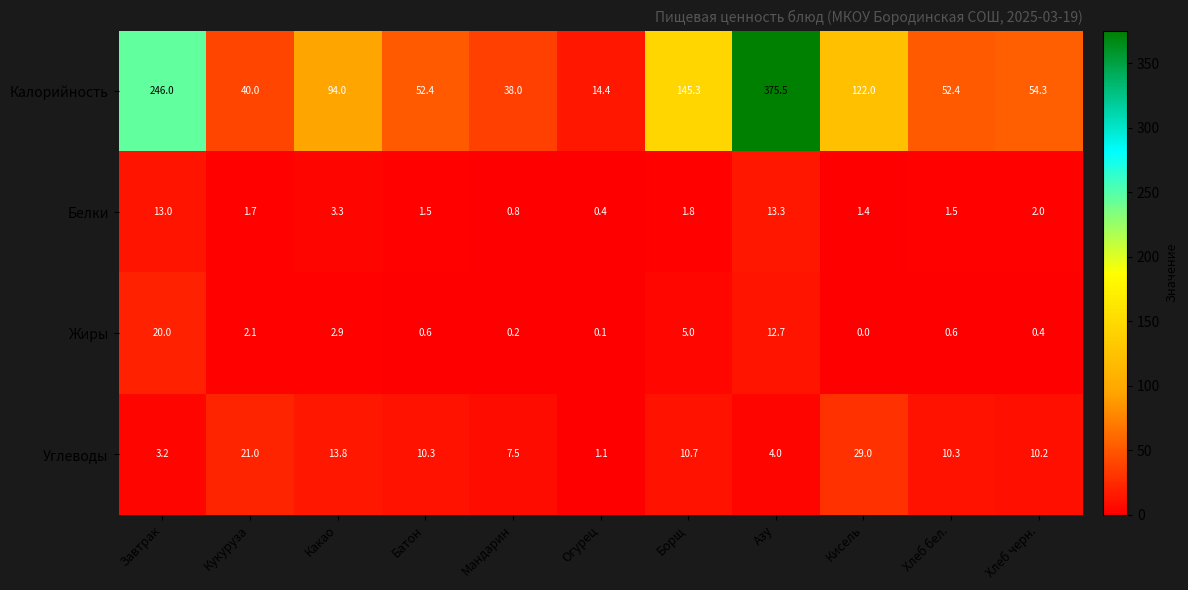

The value of Углеводы at Мандарин is 7.5. True or false?

True